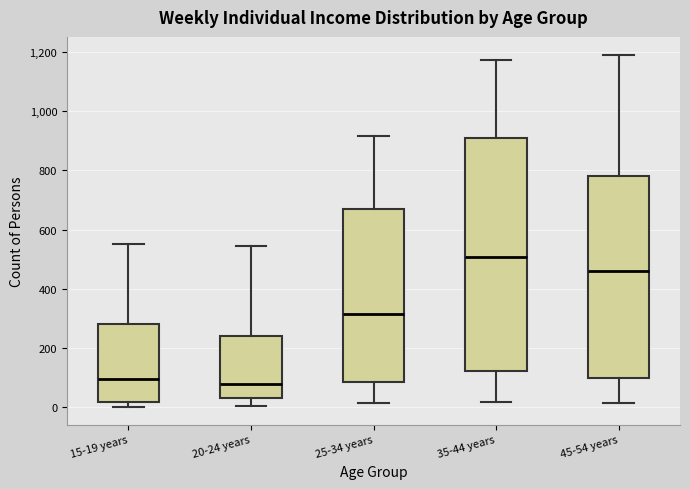

Where is the lower edge of the box for 20-24 years on the y-axis? The values are not printed on the chart, so give them approximately, as read against the axis.

20